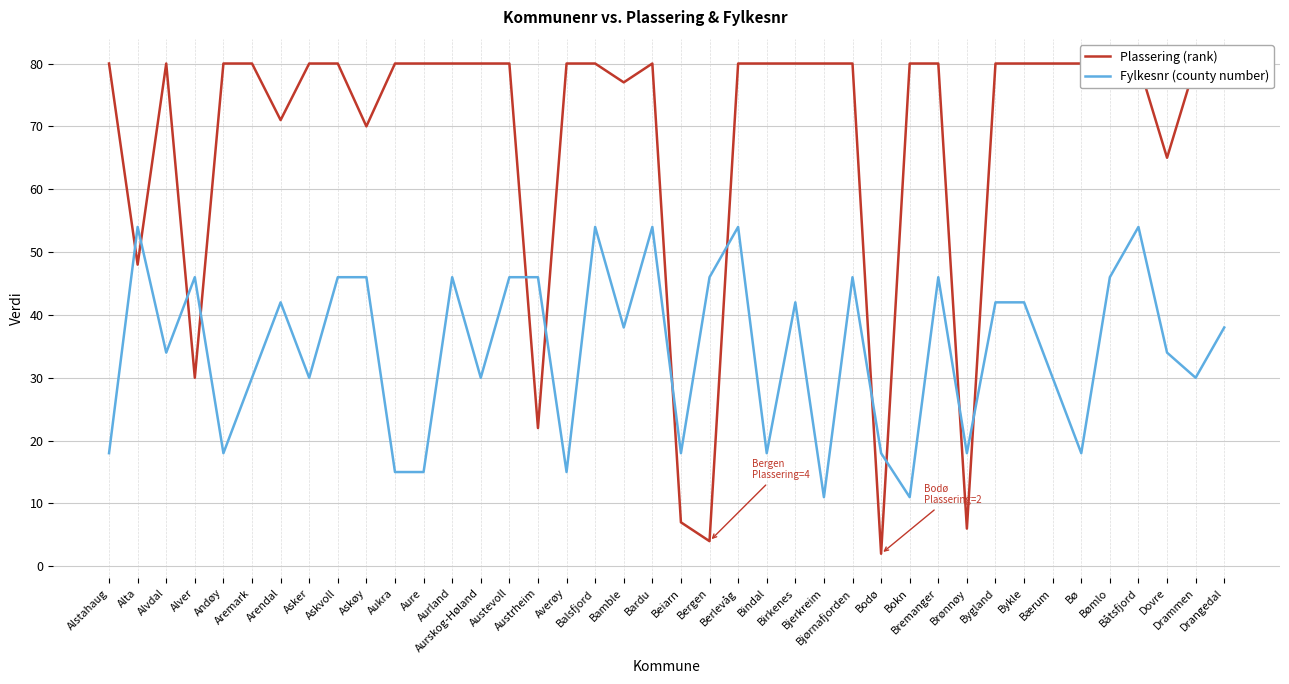

Which series ends up on top after the final intersection of Plassering (rank) and Fylkesnr (county number)?

Plassering (rank)